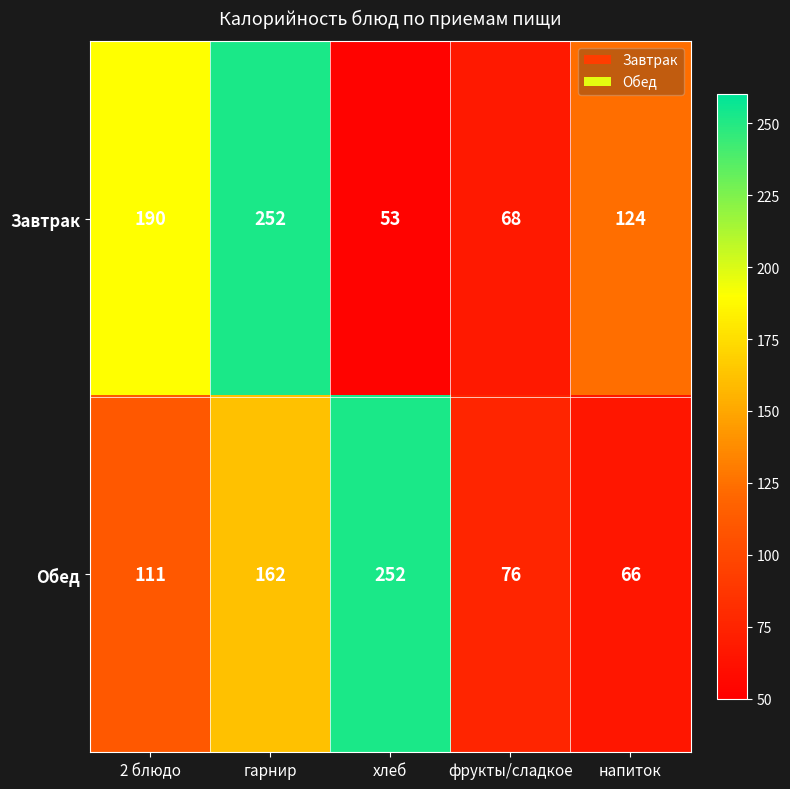

Between 2 блюдо and фрукты/сладкое, which series saw the biggest shift?

Завтрак